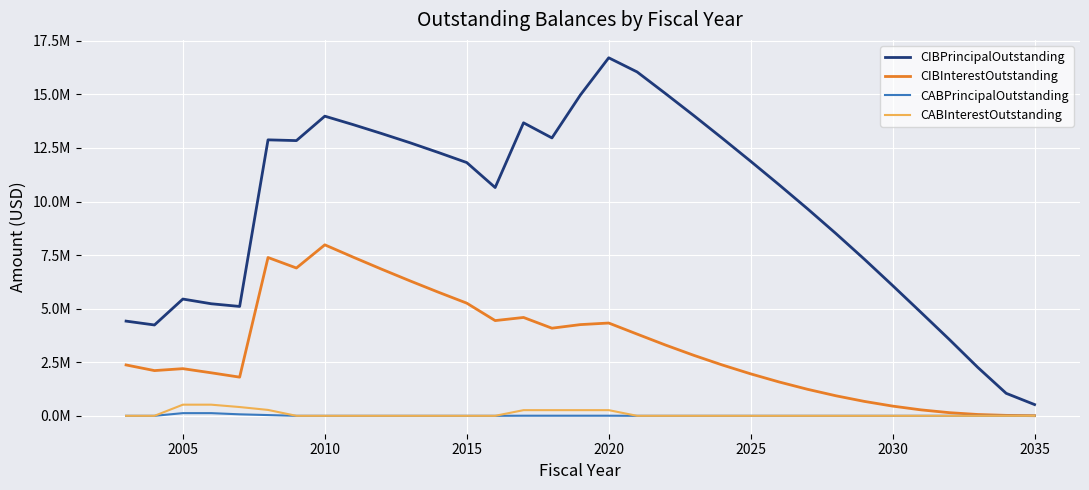

Which series has the widest spread of values?

CIBPrincipalOutstanding